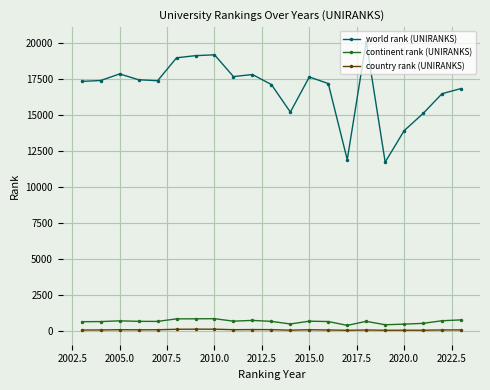

What is the sum of all world rank (UNIRANKS) values?

353701